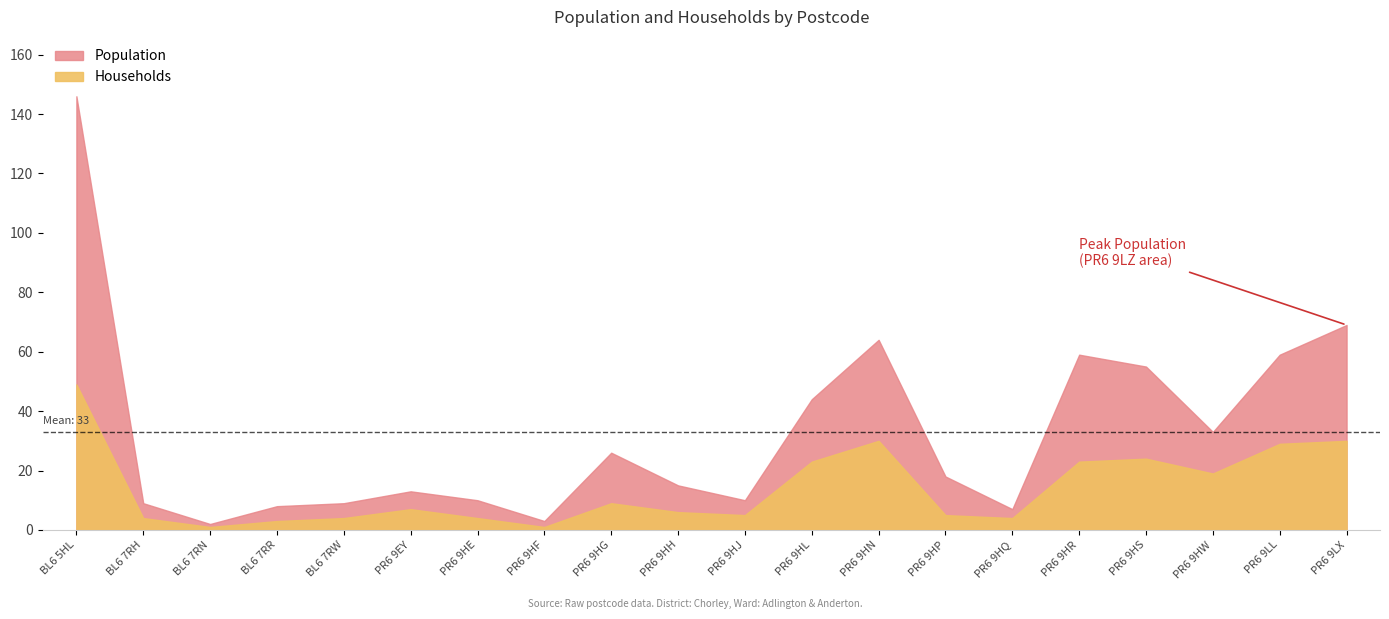

At PR6 9HN, list the series in order from largest to smallest.

Population, Households